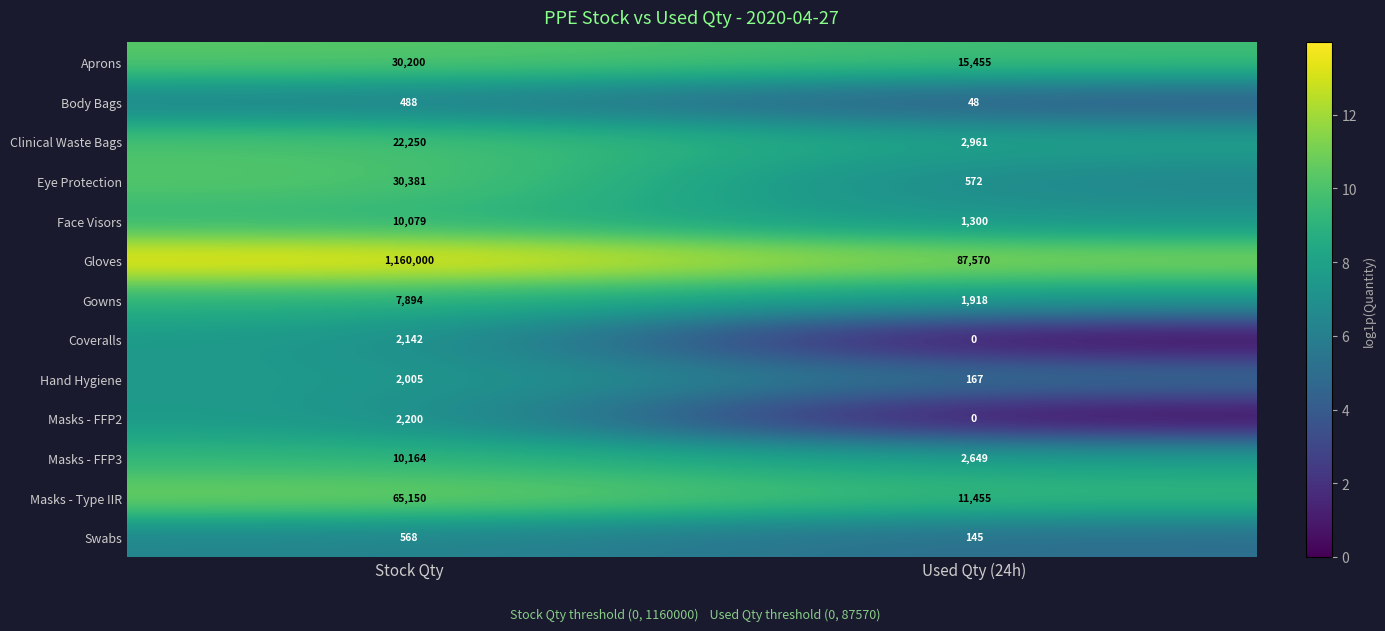

What is the difference between the Coveralls values at Stock Qty and Used Qty (24h)?

2142